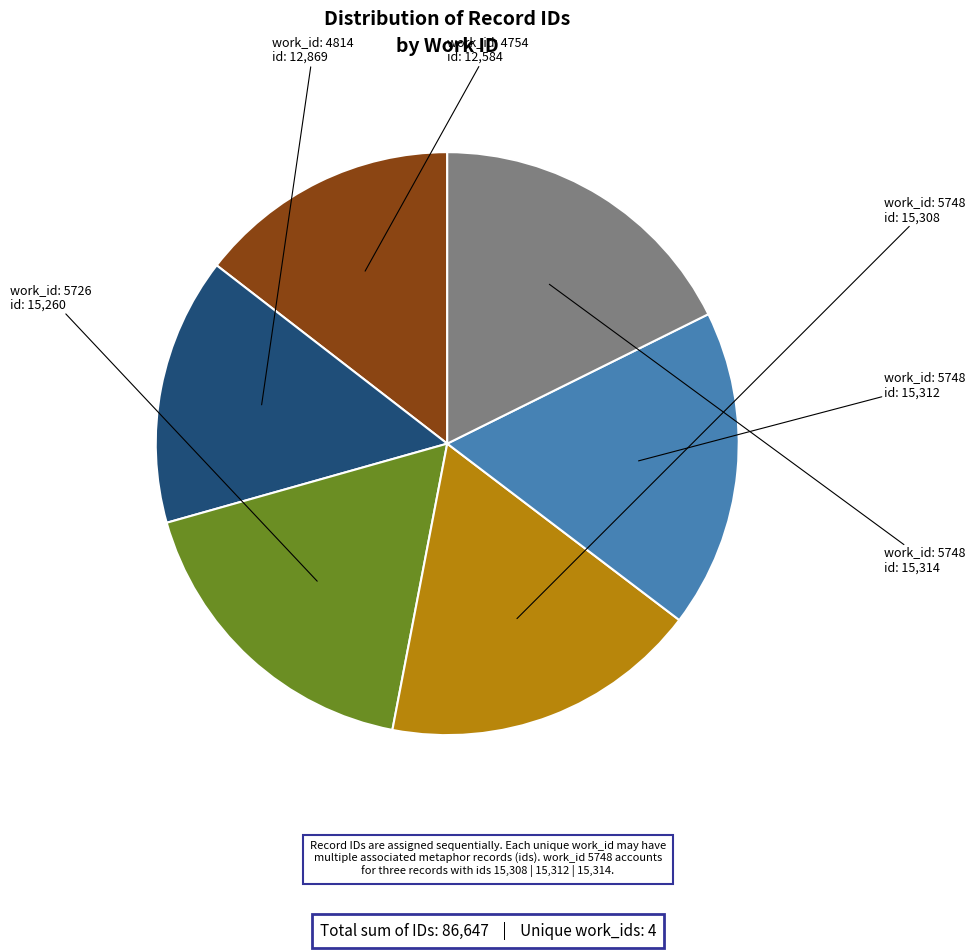

Is there any slice that represents more than half of the pie?

No